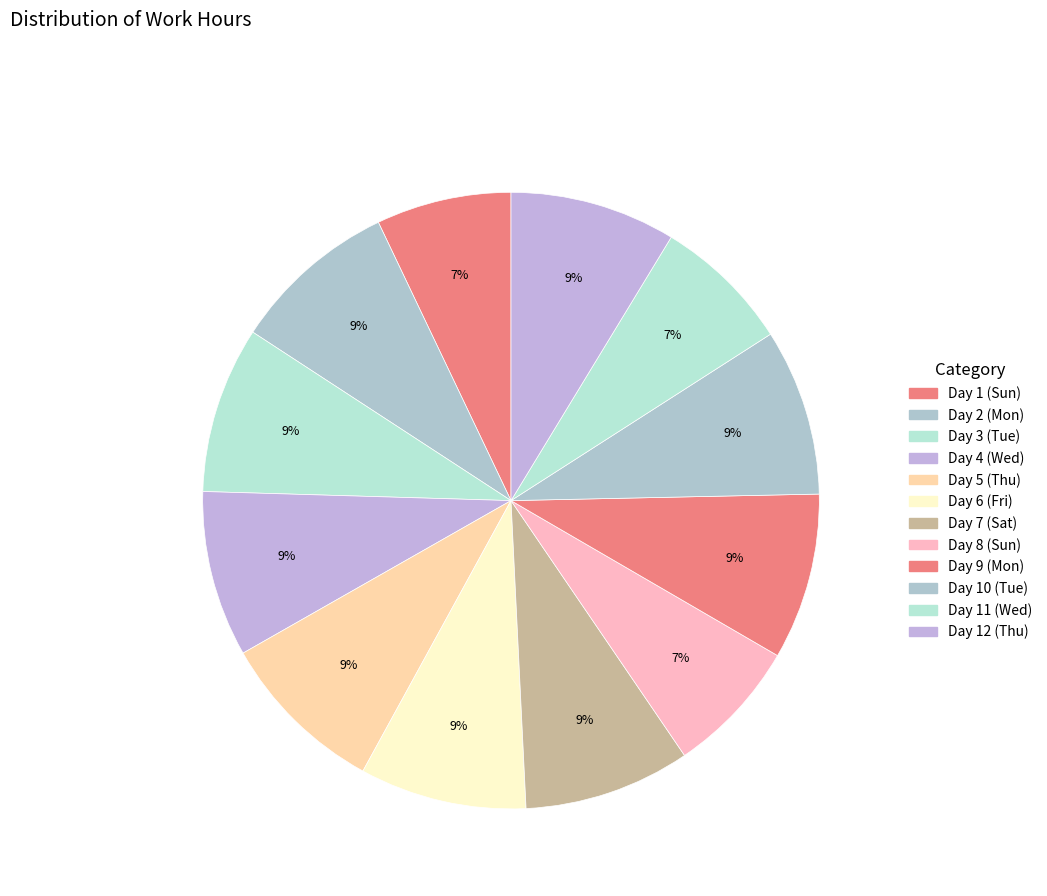

Does Day 5 (Thu) represent more than half of the total?

No